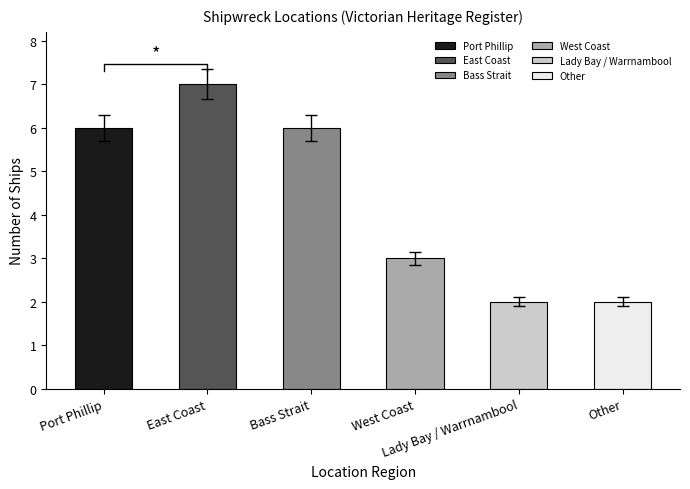

What position from the right is Other?

1